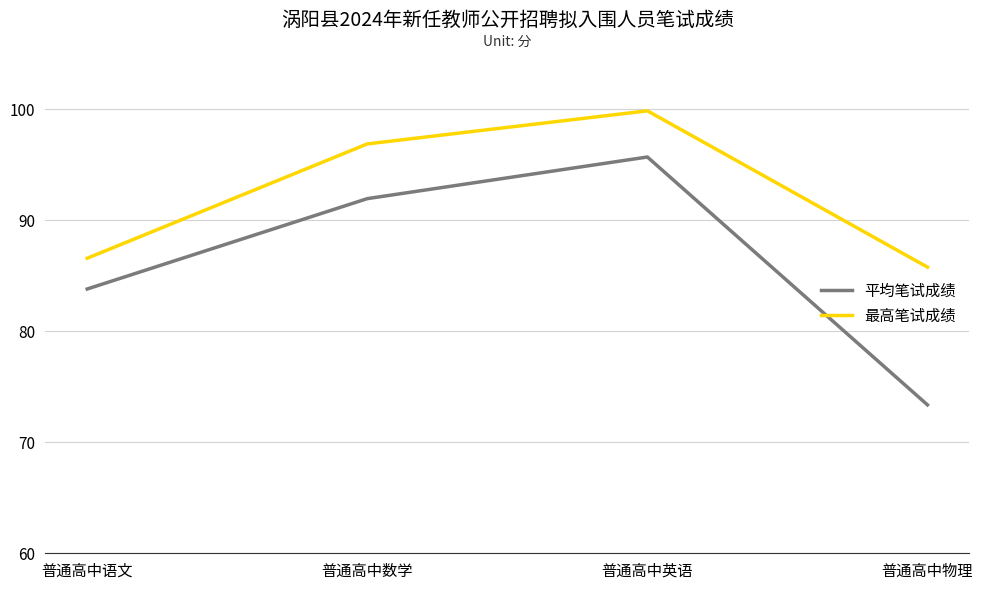

How many distinct data groups are displayed?

2